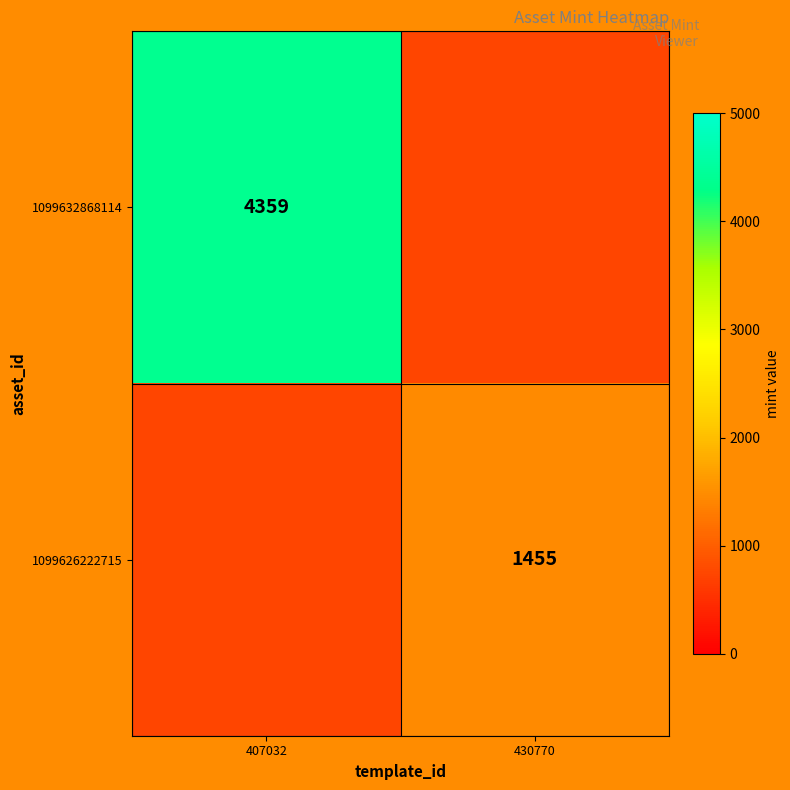

Is the value of 1099626222715 at 430770 greater than the value of 1099632868114 at 407032?

No